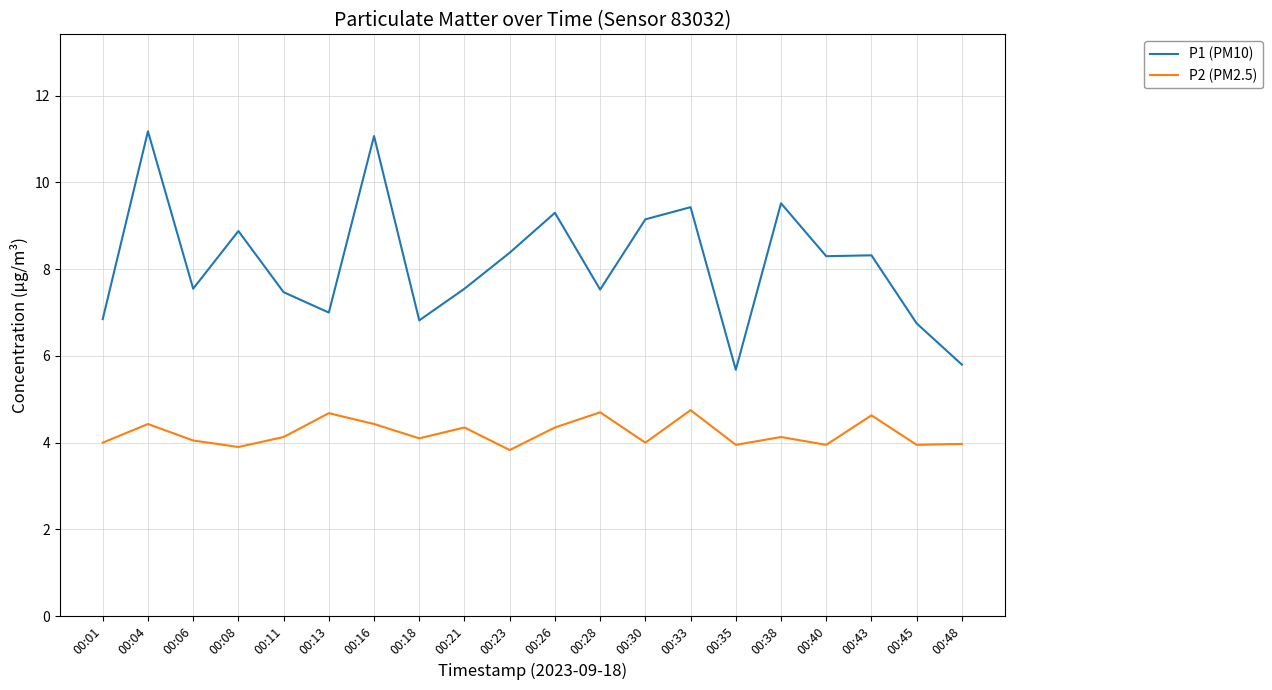

List the series in order of their peak value, highest first.

P1 (PM10), P2 (PM2.5)